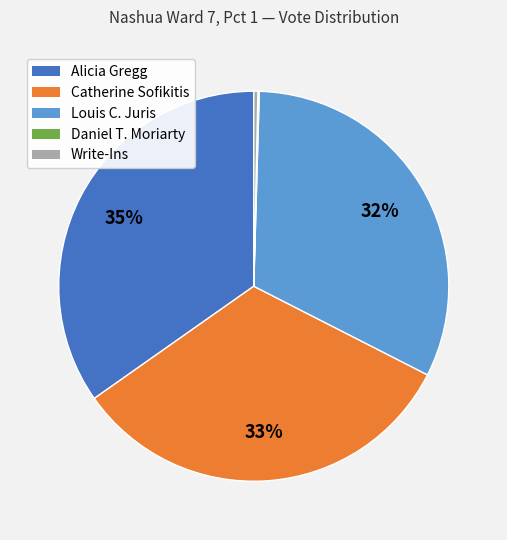

To the nearest percent, what is the difference between the largest and smallest slice percentages?

35%